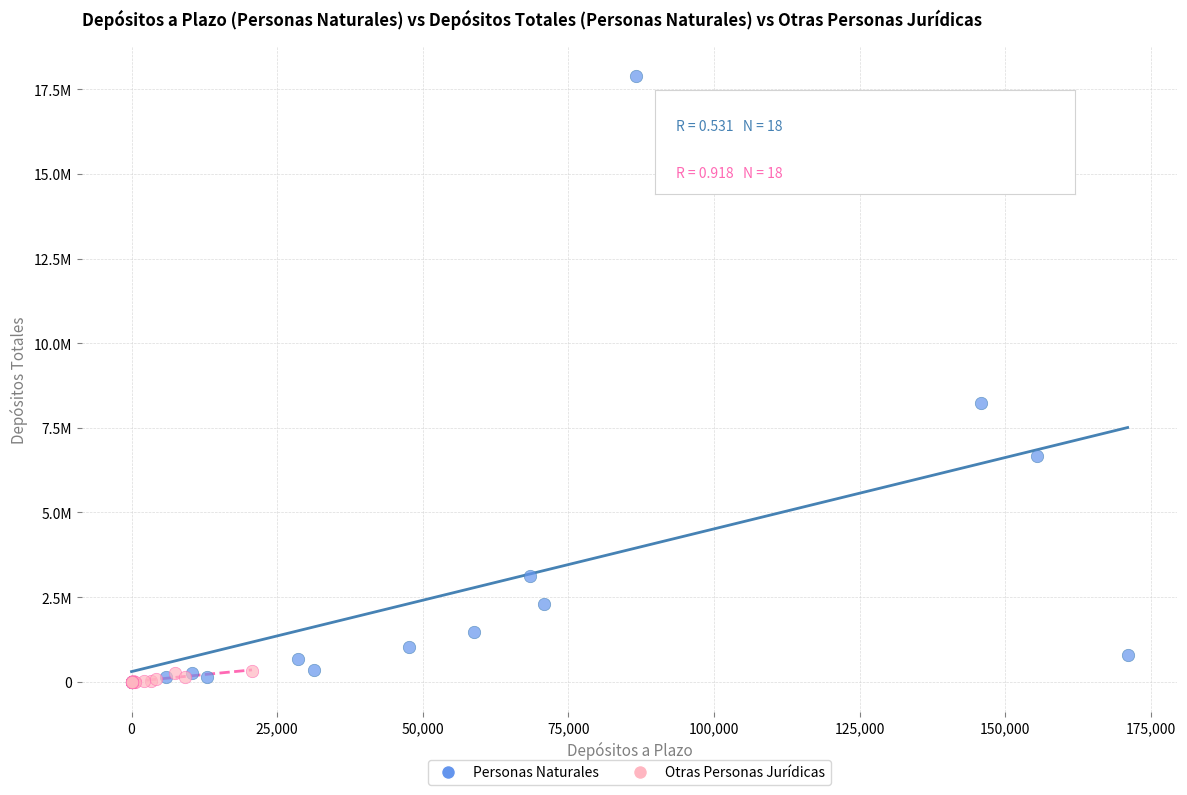

What are all the series names shown in the legend?

Personas Naturales, Otras Personas Jurídicas